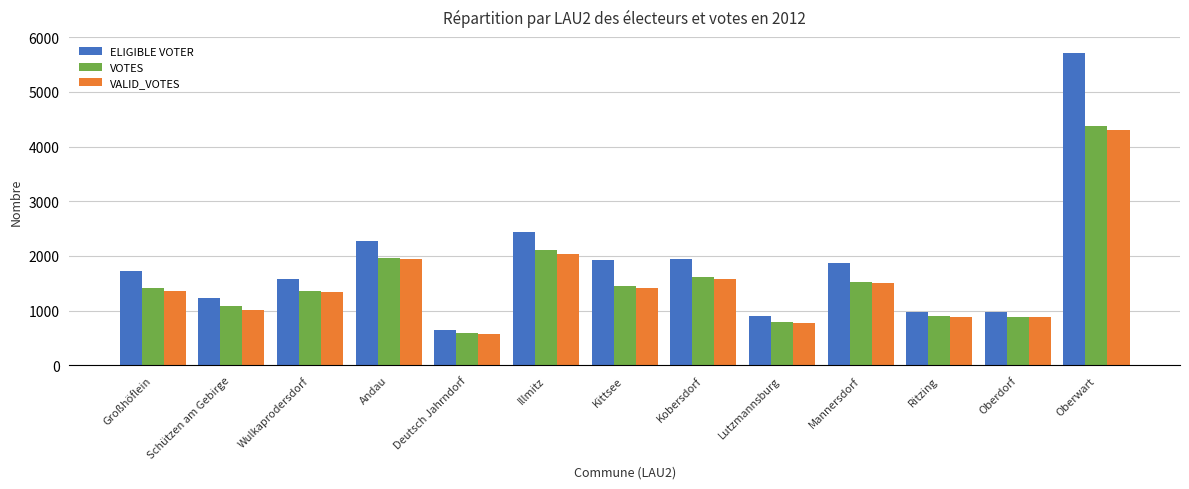

What is the average value of the ELIGIBLE VOTER series?

1863